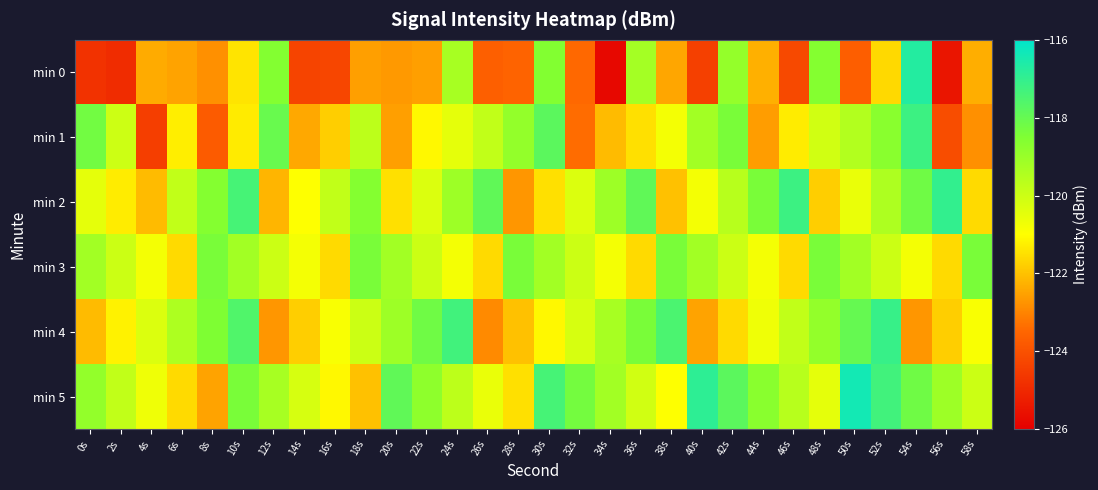

Which series has the widest spread of values?

min 0